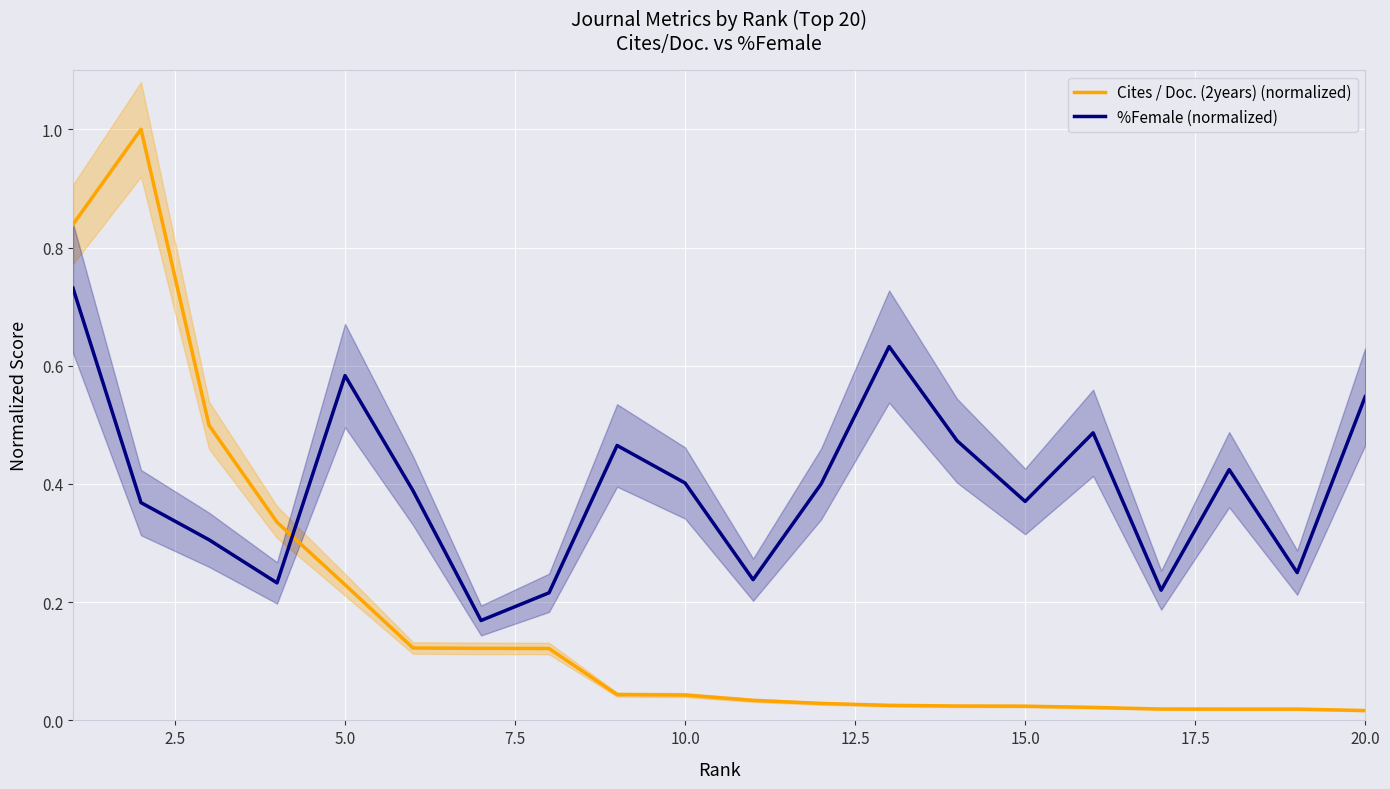

Which series ends up on top after the final intersection of Cites / Doc. (2years) (normalized) and %Female (normalized)?

%Female (normalized)